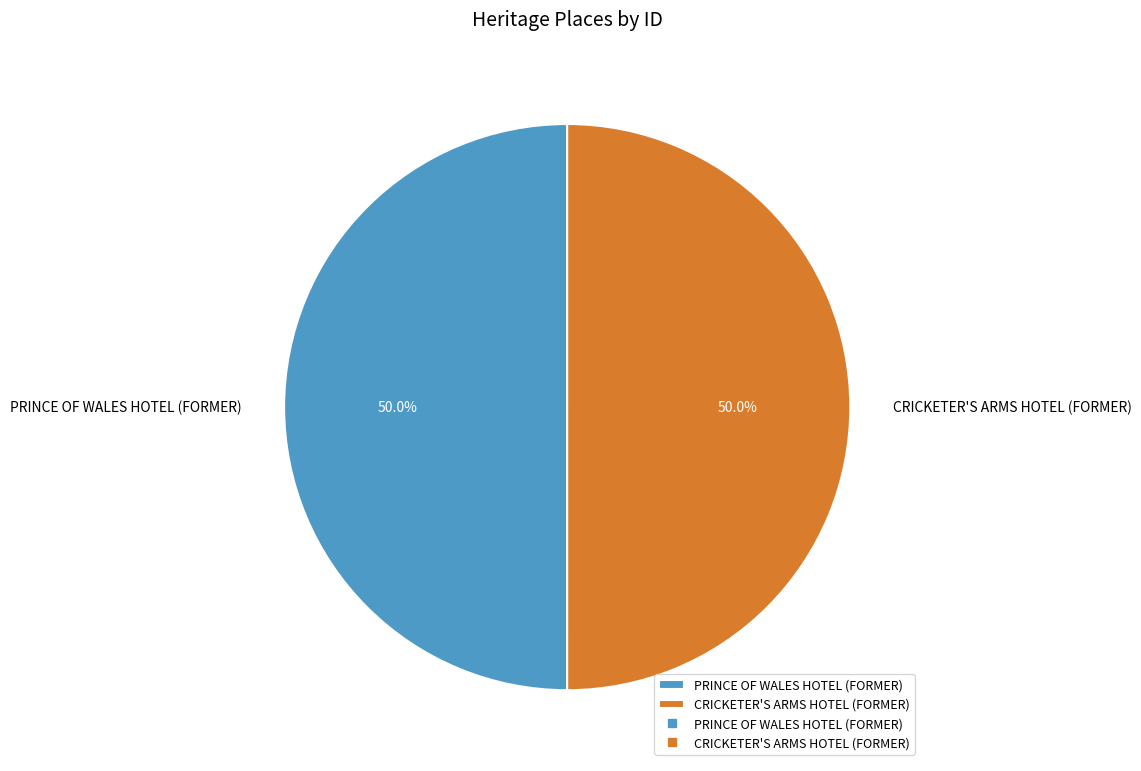

Is it true that PRINCE OF WALES HOTEL (FORMER) is 42% of the pie?

False